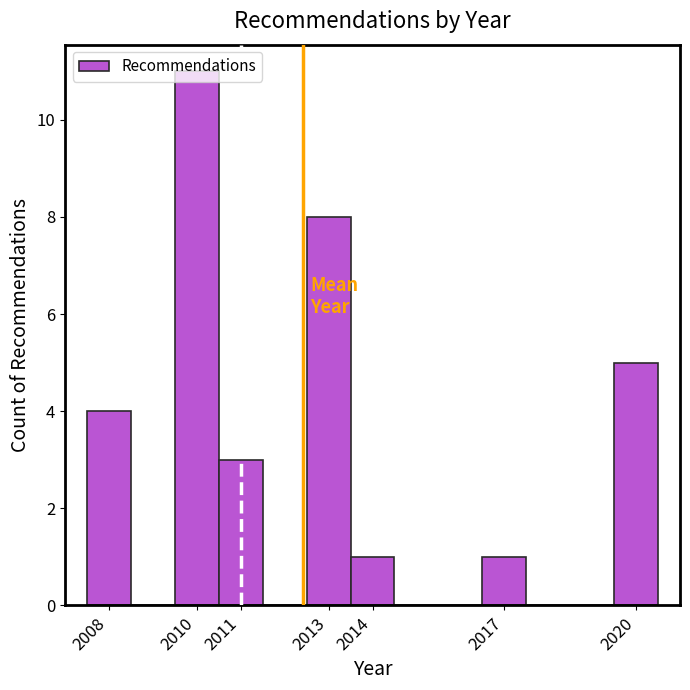

Reading left to right, list every bar in this chart as the range it spans on the x-axis followed by its height. The values are not printed on the chart, so give them approximately, as read against the axis.

2007.5 to 2008.5: 4
2008.5 to 2009.5: 0
2009.5 to 2010.5: 11
2010.5 to 2011.5: 3
2011.5 to 2012.5: 0
2012.5 to 2013.5: 8
2013.5 to 2014.5: 1
2014.5 to 2015.5: 0
2015.5 to 2016.5: 0
2016.5 to 2017.5: 1
2017.5 to 2018.5: 0
2018.5 to 2019.5: 0
2019.5 to 2020.5: 5